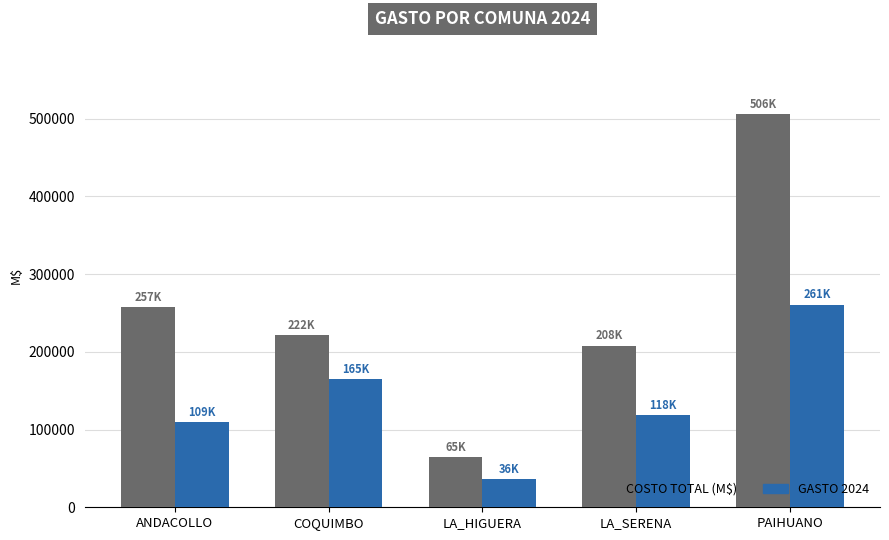

What is the label of the 1st bar from the right?

PAIHUANO